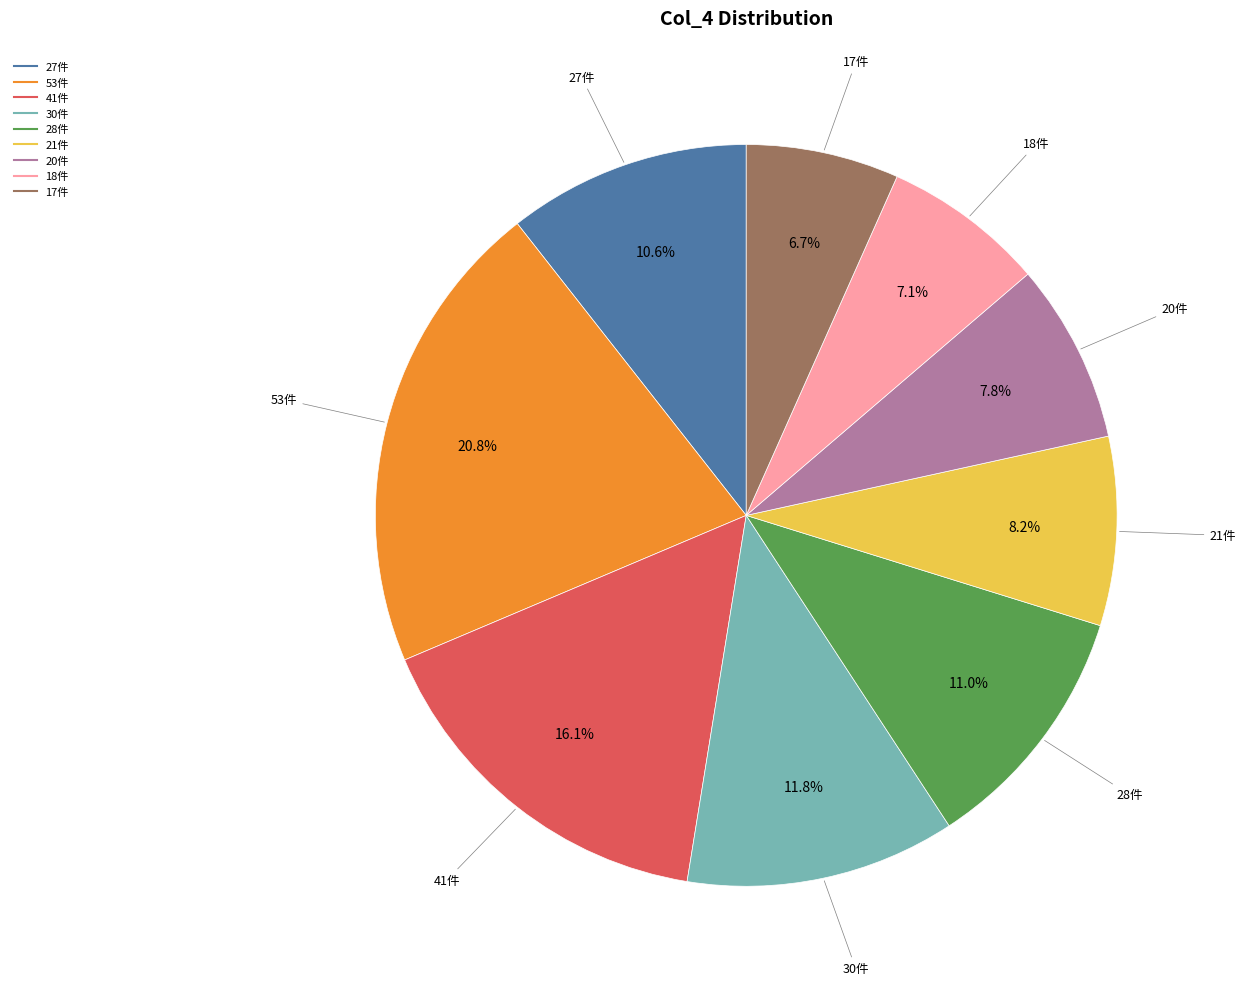

Is there a majority slice in this chart?

No